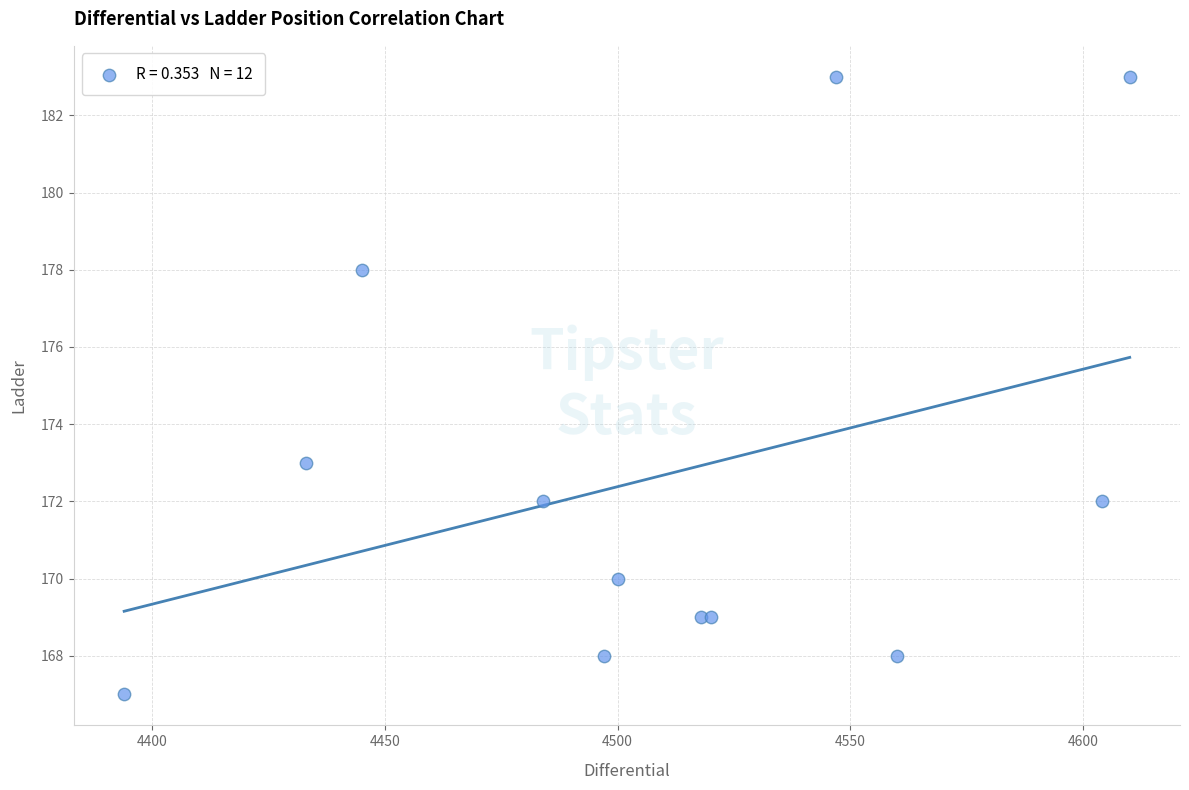

What Y value in the scatter plot is closest to 175?

173